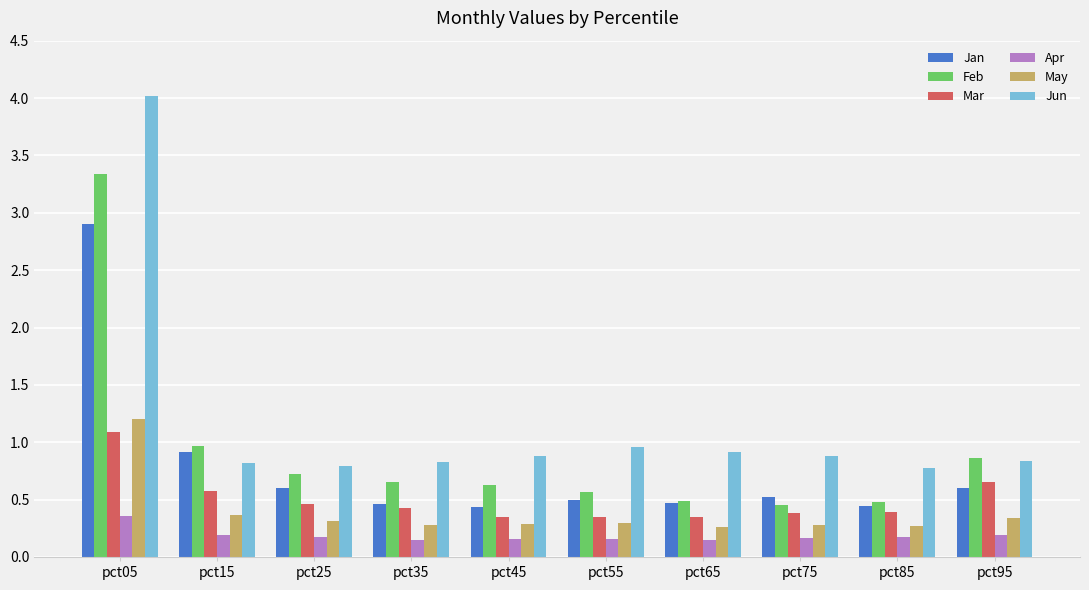

How many bars are there in each group?

6